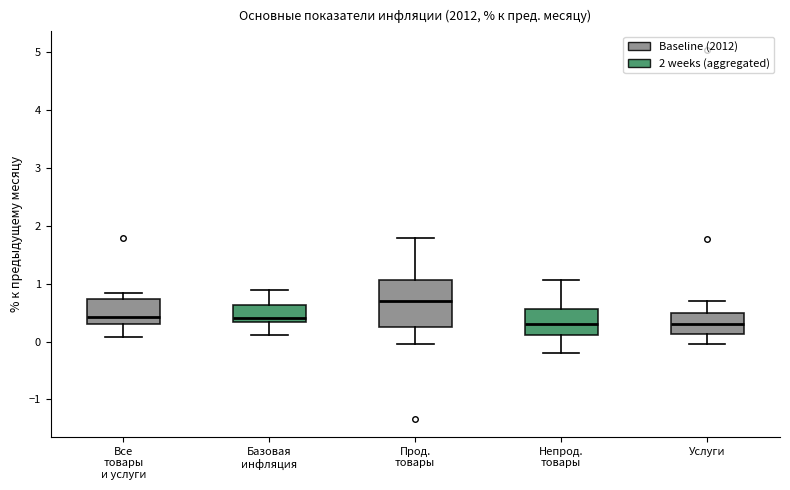

Reading left to right, read every box against the y-axis: the position of its median line, the range the box covers, and the ends of its whiskers. The values are not printed on the chart, so give them approximately, as read against the axis.

Все товары и услуги: median 0.4, box 0.3 to 0.7, whiskers 0.1 to 0.8
Базовая инфляция: median 0.4, box 0.3 to 0.6, whiskers 0.1 to 0.9
Прод. товары: median 0.7, box 0.3 to 1.1, whiskers 0.0 to 1.8
Непрод. товары: median 0.3, box 0.1 to 0.6, whiskers -0.2 to 1.1
Услуги: median 0.3, box 0.1 to 0.5, whiskers 0.0 to 0.7